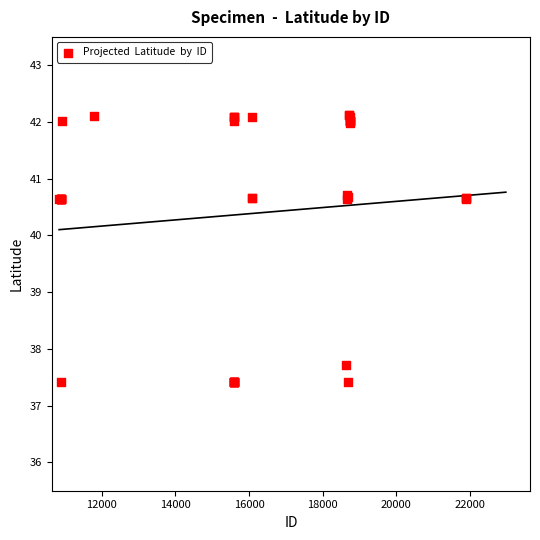

What Y value in the scatter plot is closest to 39?

37.7